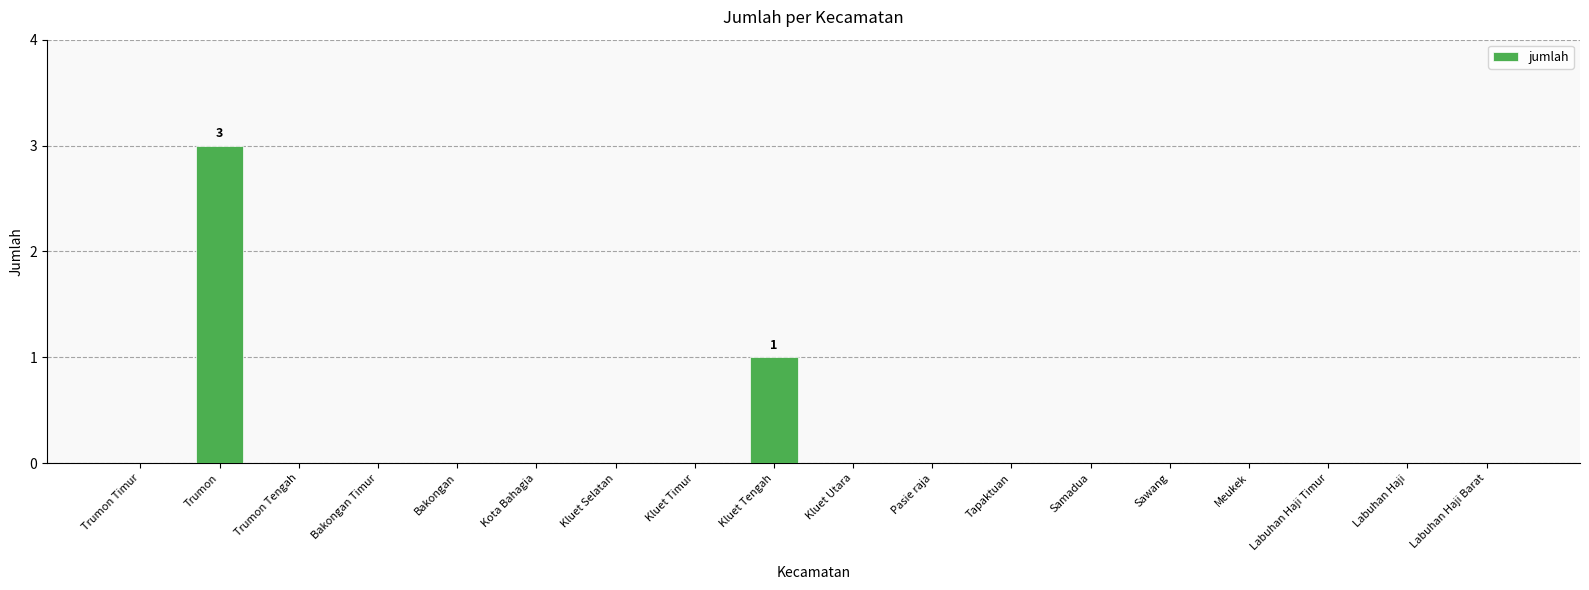

What is the sum of all values?

4